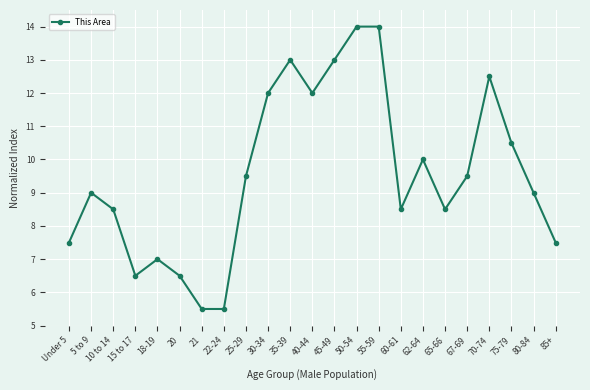

What is the difference between the second highest and minimum values?

8.5